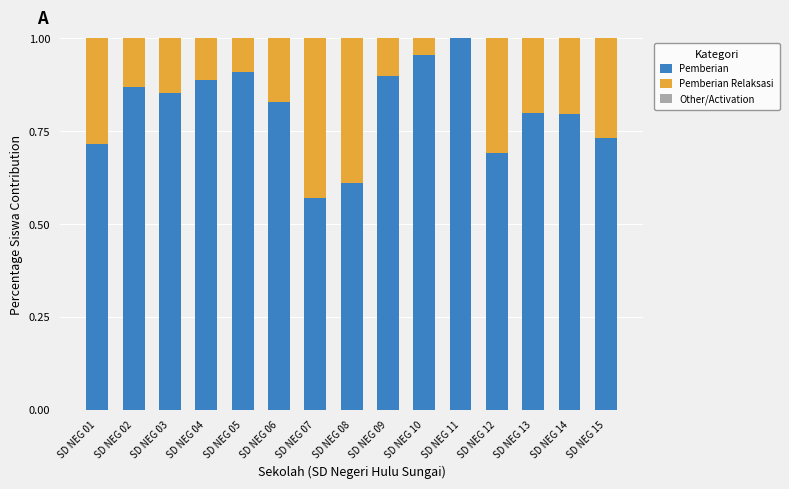

The value of Pemberian at SD NEG 06 is 0.8. True or false?

True